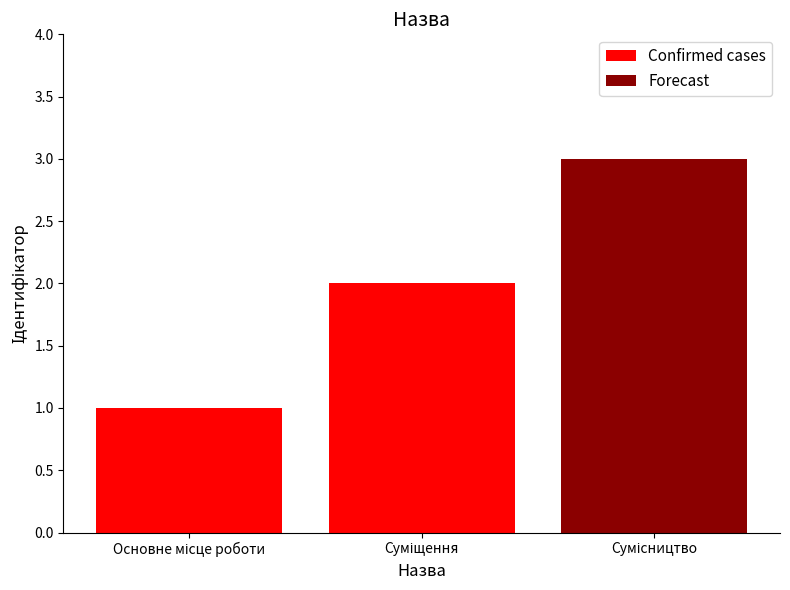

What is the sum of all Confirmed cases values?

3